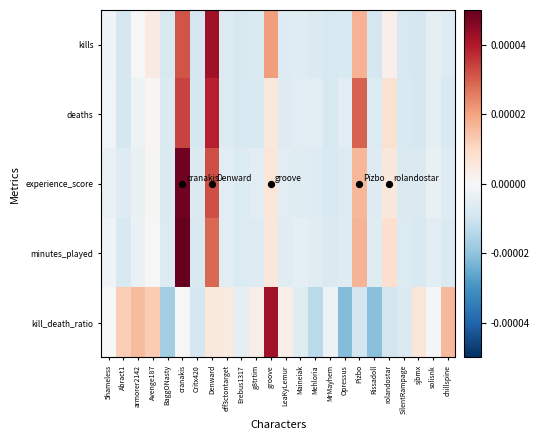

At solisnk, list the series in order from largest to smallest.

kill_death_ratio, experience_score, deaths, kills, minutes_played